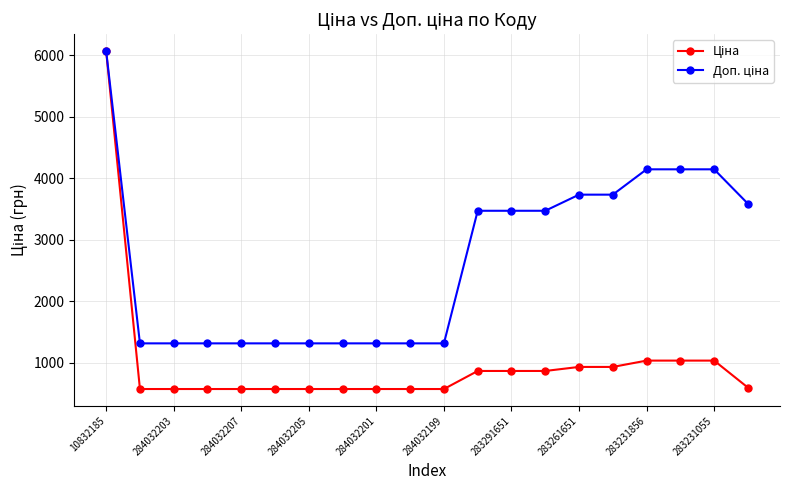

At how many categories does at least one series exceed 776?

20